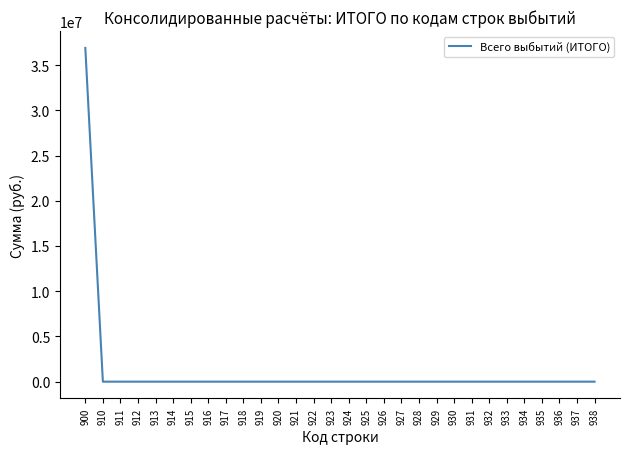

What is the average value?

1230452.2